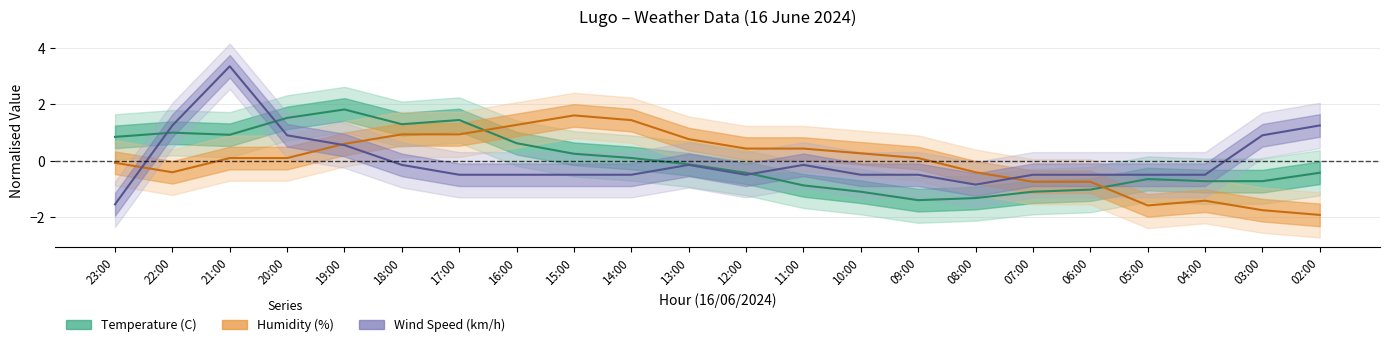

Which category has the lowest value across all series?

02:00